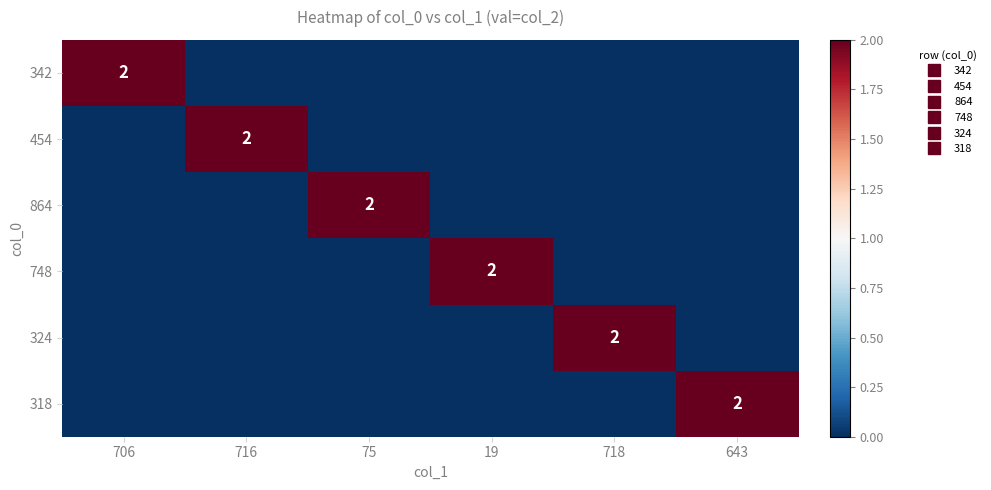

Is it true that 748 equals 1 at 19?

False